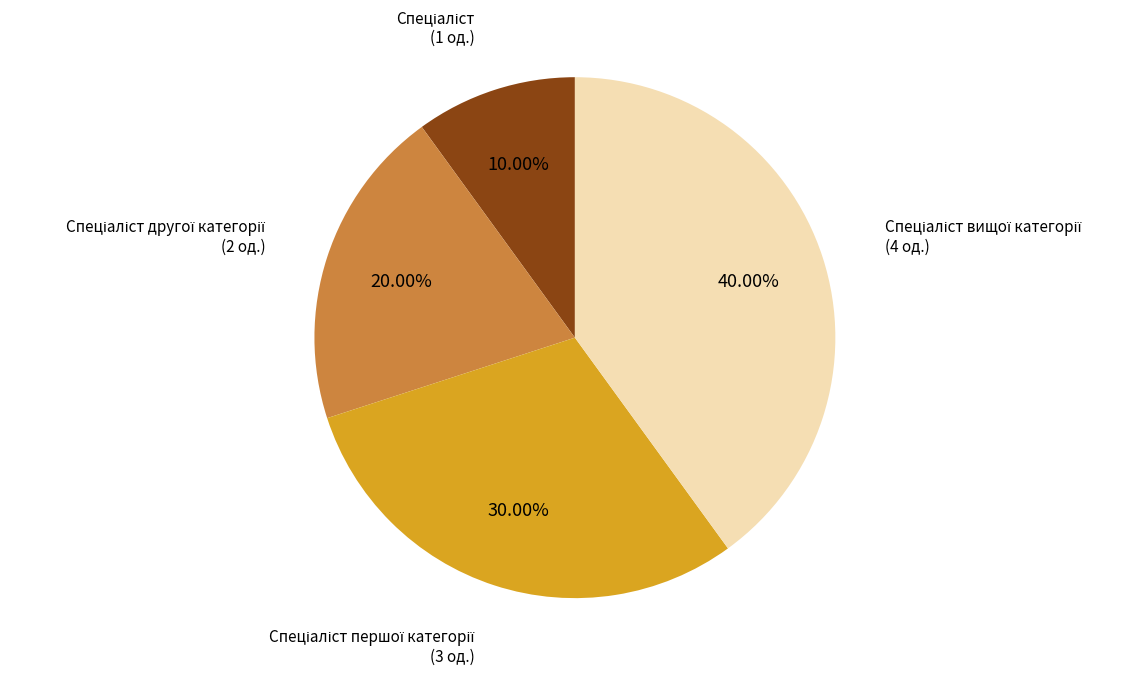

Does any single category account for the majority?

No